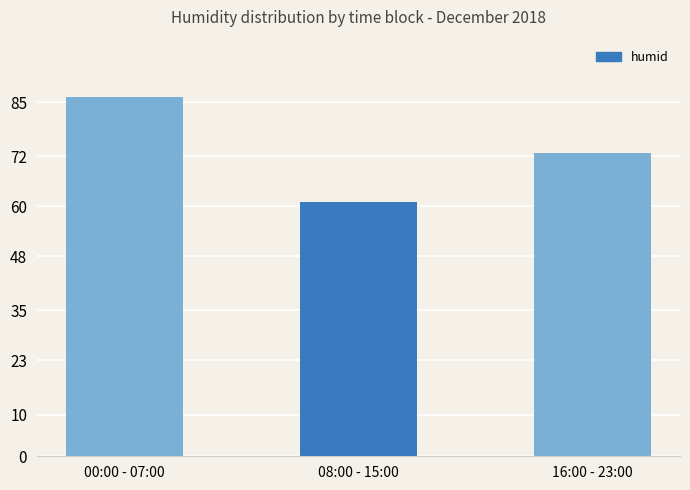

Read the value at 00:00 - 07:00.

86.3